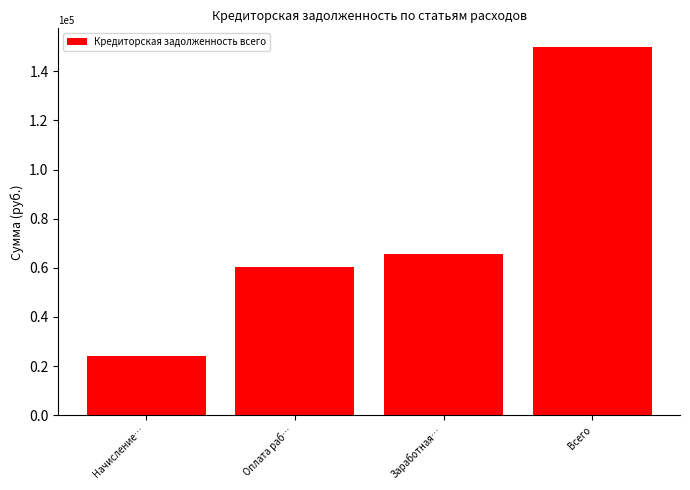

Reading left to right, transcribe all the data shown in this chart.

Начисление…=24182.6	Оплата раб…=60193.0	Заработная…=65574.4	Всего=149949.9